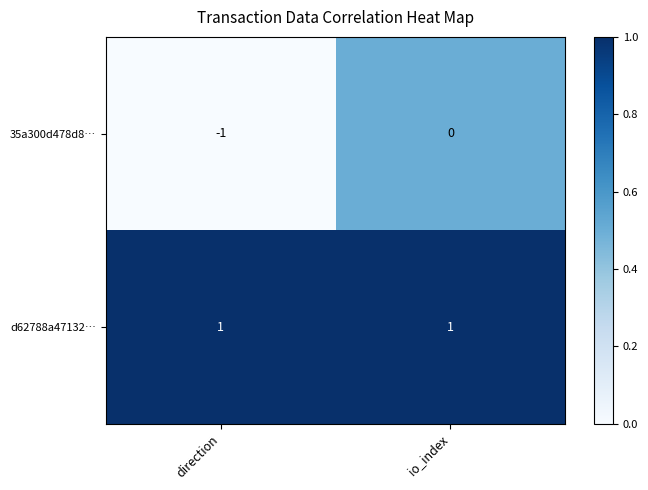

At which category is the sum across all series the highest?

io_index